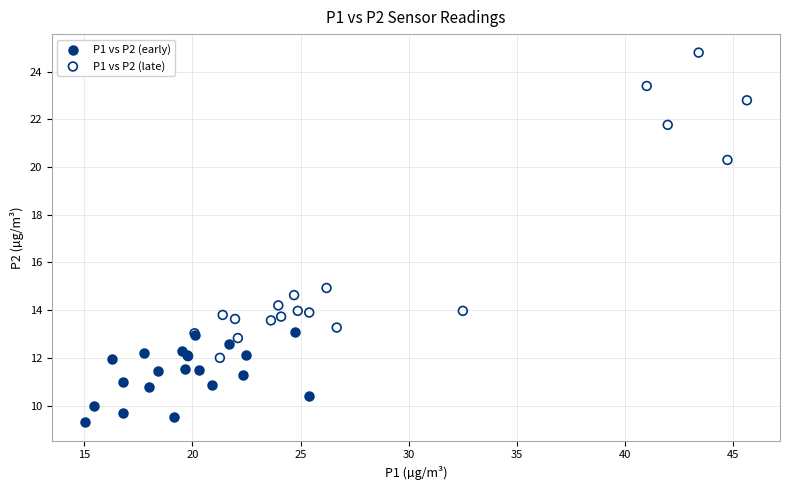

Which series contains the highest Y value?

P1 vs P2 (late)